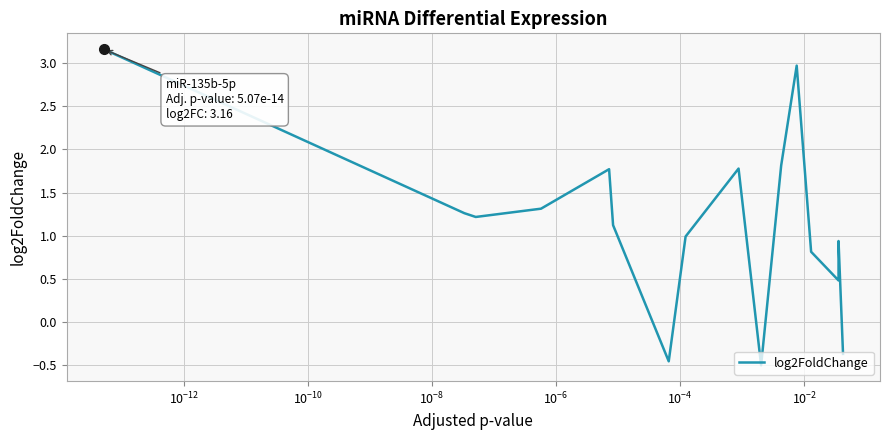

True or false: there are more than 1 points higher than both neighbors.

True